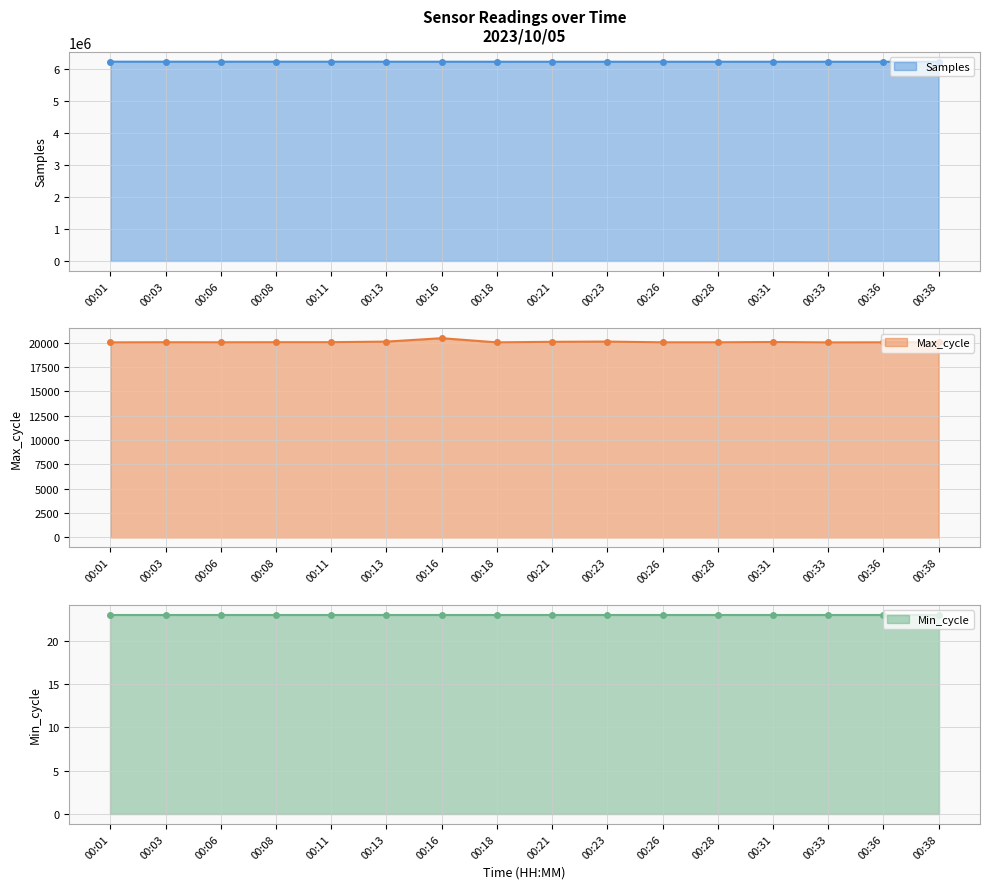

What is the value of the Samples point at the 4th from the left?

6214535